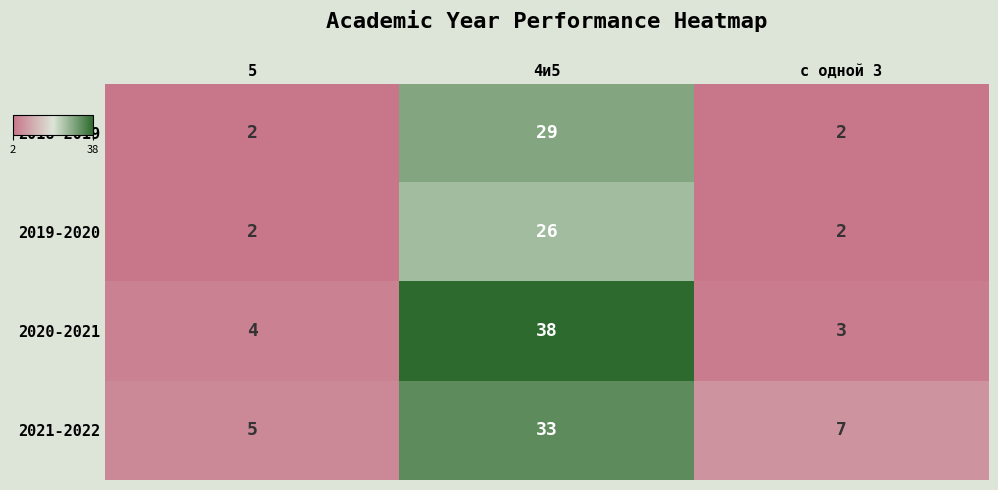

What is the total value across all series at 5?

13